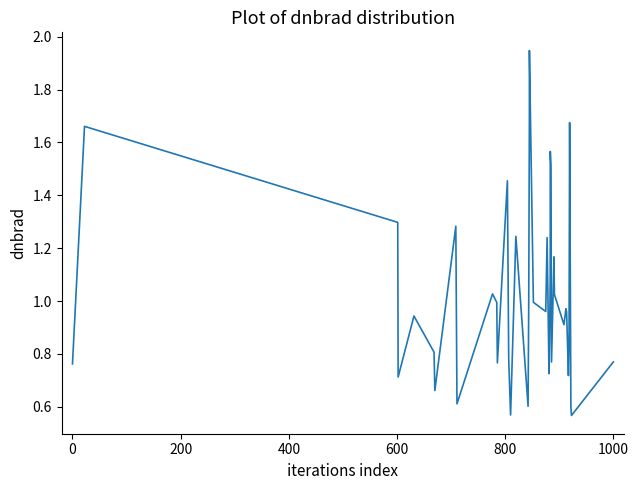

What is the difference between the maximum and minimum values?

1.4